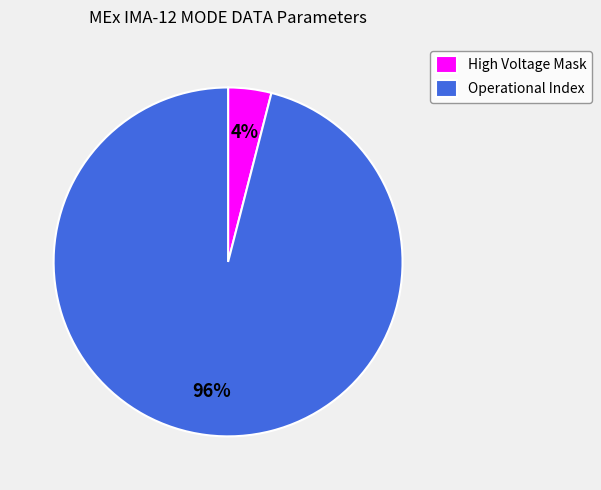

The High Voltage Mask slice represents 4% of the pie. True or false?

True